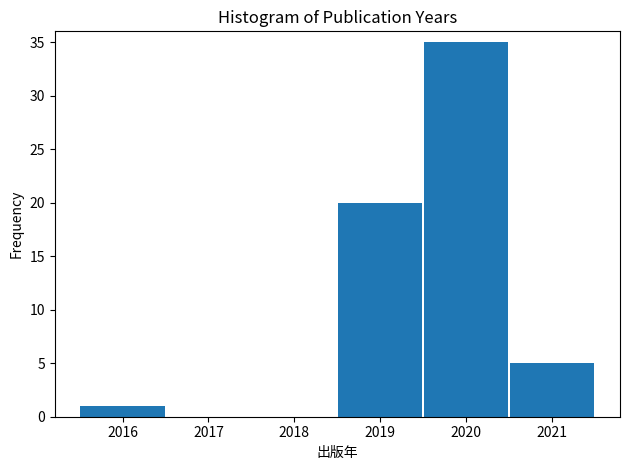

Over which range of the x-axis is the bar tallest?

2019.5 to 2020.5